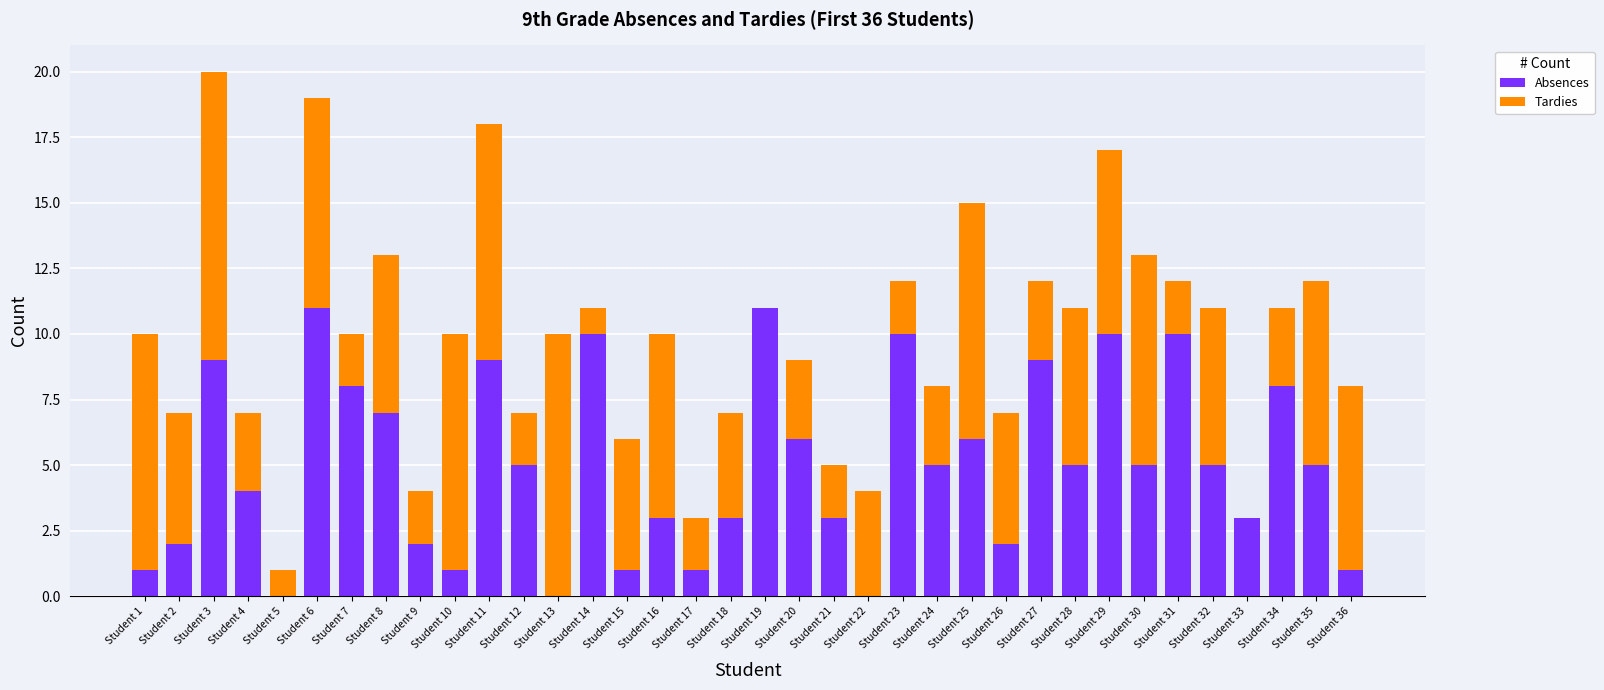

What value does the Absences series have at Student 18?

3